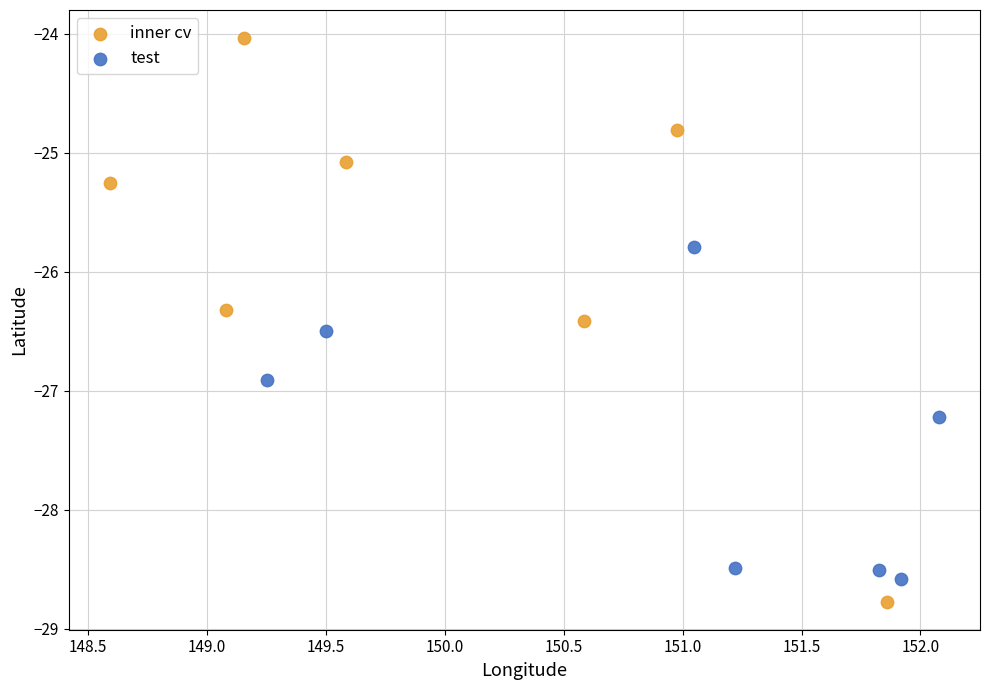

Which series has the widest spread of Y values?

inner cv